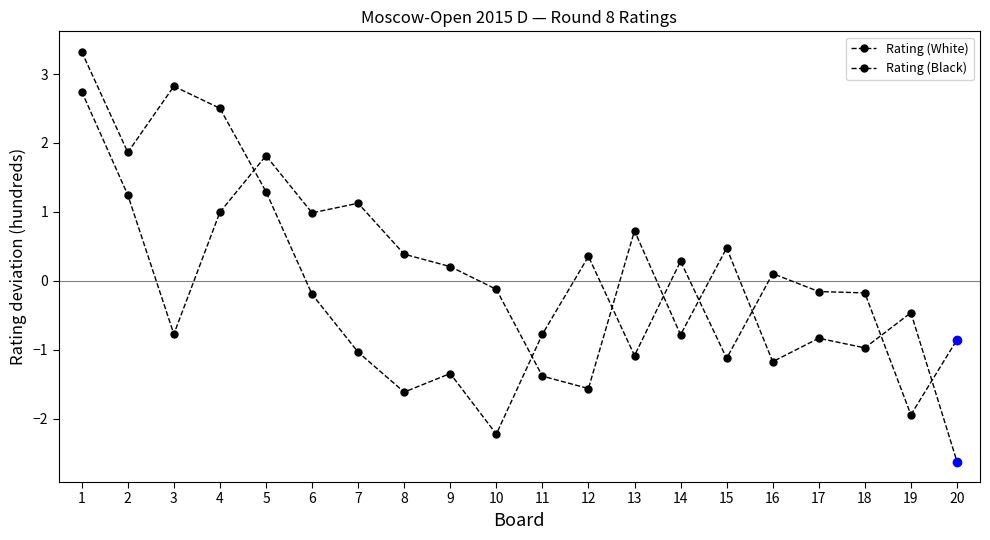

True or false: Rating (Black) and Rating (White) intersect in this chart.

True